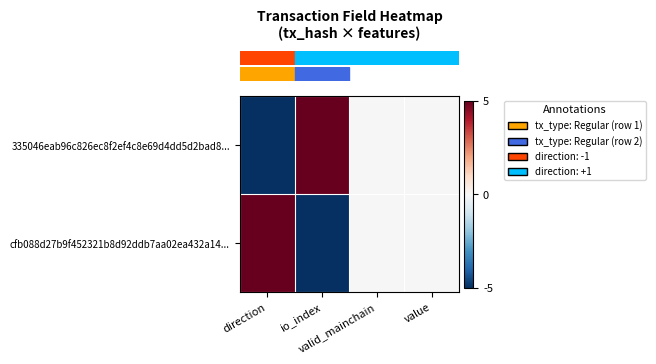

What is the smallest value displayed?

-5